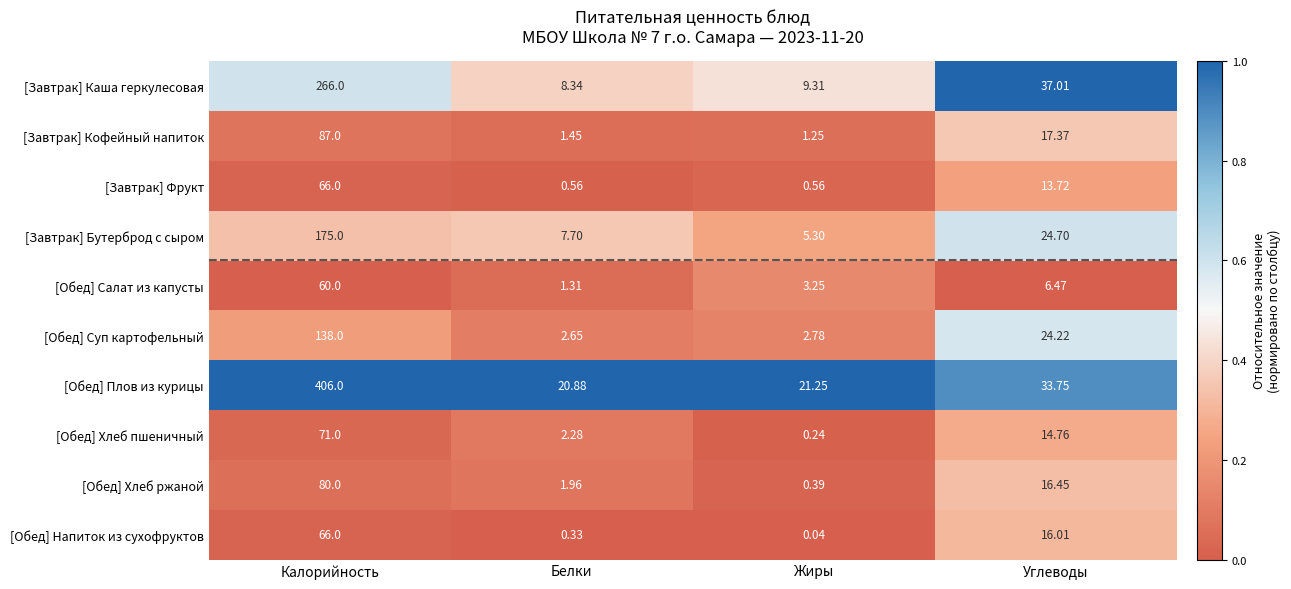

Which series has the largest range (max minus min)?

[Обед] Плов из курицы